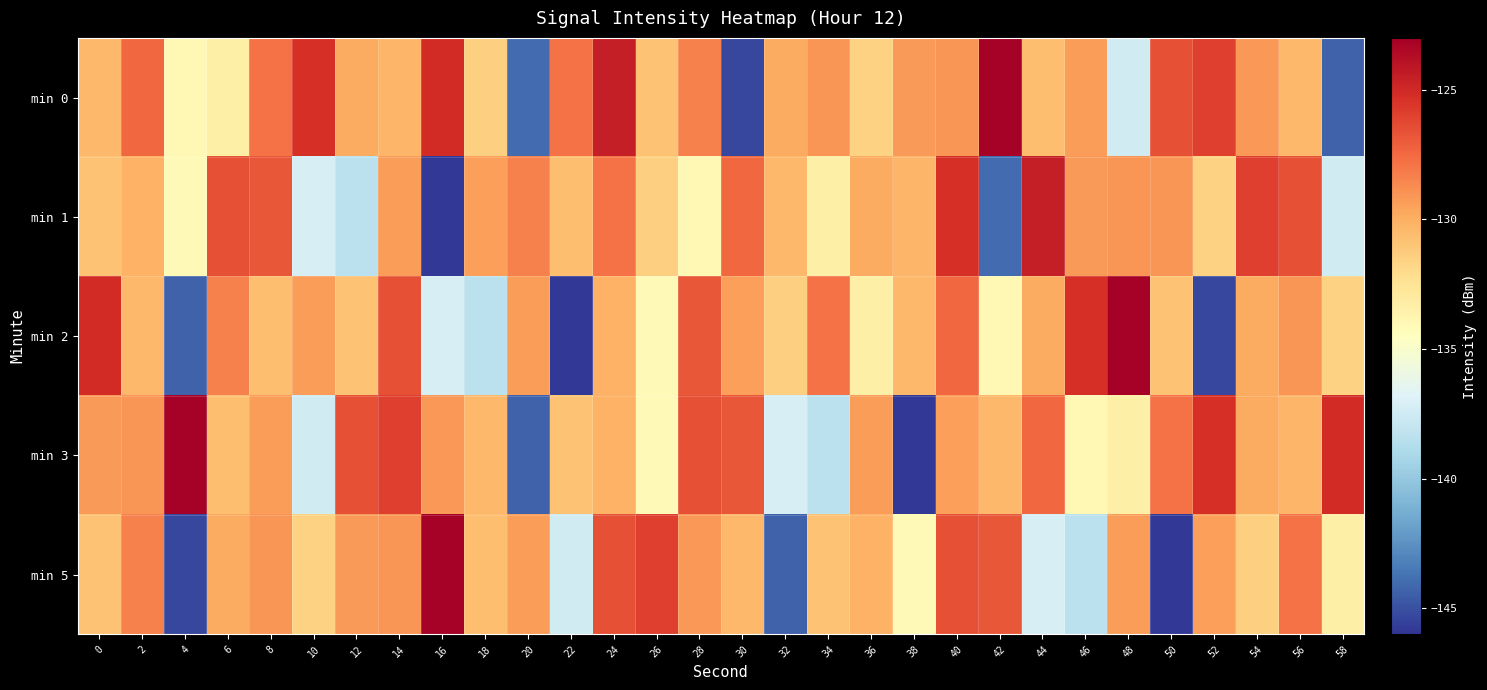

Reading left to right, list all the values displayed in this chart.

min 0: 0=-130.4	2=-127.5	4=-134.0	6=-133.3	8=-127.8	10=-125.3	12=-129.9	14=-130.3	16=-125.1	18=-131.5	20=-144.0	22=-127.8	24=-124.4	26=-130.9	28=-128.4	30=-145.3	32=-129.9	34=-129.1	36=-131.6	38=-129.3	40=-129.0	42=-123.1	44=-130.7	46=-129.3	48=-137.4	50=-126.5	52=-125.9	54=-129.1	56=-130.4	58=-144.3
min 1: 0=-130.9	2=-130.2	4=-134.1	6=-126.5	8=-126.9	10=-137.2	12=-138.4	14=-129.3	16=-145.9	18=-129.5	20=-128.4	22=-130.7	24=-127.8	26=-131.5	28=-134.0	30=-127.5	32=-130.4	34=-133.3	36=-129.9	38=-130.3	40=-125.3	42=-144.0	44=-124.4	46=-129.3	48=-129.0	50=-129.1	52=-131.6	54=-125.9	56=-126.5	58=-137.4
min 2: 0=-125.1	2=-130.4	4=-144.3	6=-128.4	8=-130.7	10=-129.3	12=-130.9	14=-126.5	16=-137.2	18=-138.4	20=-129.3	22=-145.9	24=-130.2	26=-134.1	28=-126.9	30=-129.5	32=-131.5	34=-127.8	36=-133.3	38=-130.4	40=-127.5	42=-134.0	44=-129.9	46=-125.3	48=-123.1	50=-130.9	52=-145.3	54=-129.9	56=-129.1	58=-131.6
min 3: 0=-129.3	2=-129.0	4=-123.1	6=-130.7	8=-129.3	10=-137.4	12=-126.5	14=-125.9	16=-129.1	18=-130.4	20=-144.3	22=-130.9	24=-130.2	26=-134.1	28=-126.5	30=-126.9	32=-137.2	34=-138.4	36=-129.3	38=-145.9	40=-129.5	42=-130.4	44=-127.5	46=-134.0	48=-133.3	50=-127.8	52=-125.3	54=-129.9	56=-130.3	58=-125.1
min 5: 0=-130.9	2=-128.4	4=-145.3	6=-129.9	8=-129.1	10=-131.6	12=-129.3	14=-129.0	16=-123.1	18=-130.7	20=-129.3	22=-137.4	24=-126.5	26=-125.9	28=-129.1	30=-130.4	32=-144.3	34=-130.9	36=-130.2	38=-134.1	40=-126.5	42=-126.9	44=-137.2	46=-138.4	48=-129.3	50=-145.9	52=-129.5	54=-131.5	56=-127.8	58=-133.3